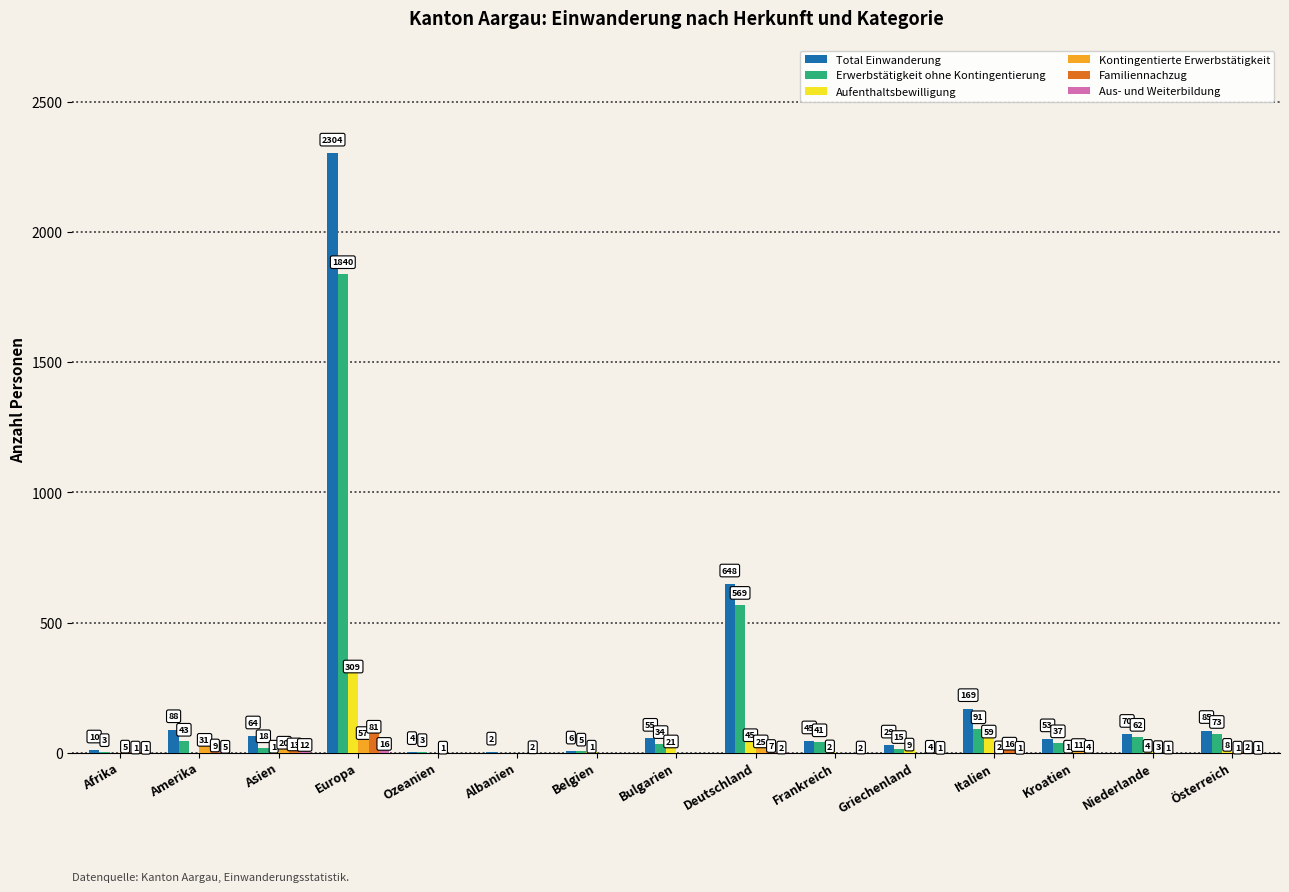

Is it true that Aufenthaltsbewilligung equals -211 at Amerika?

False